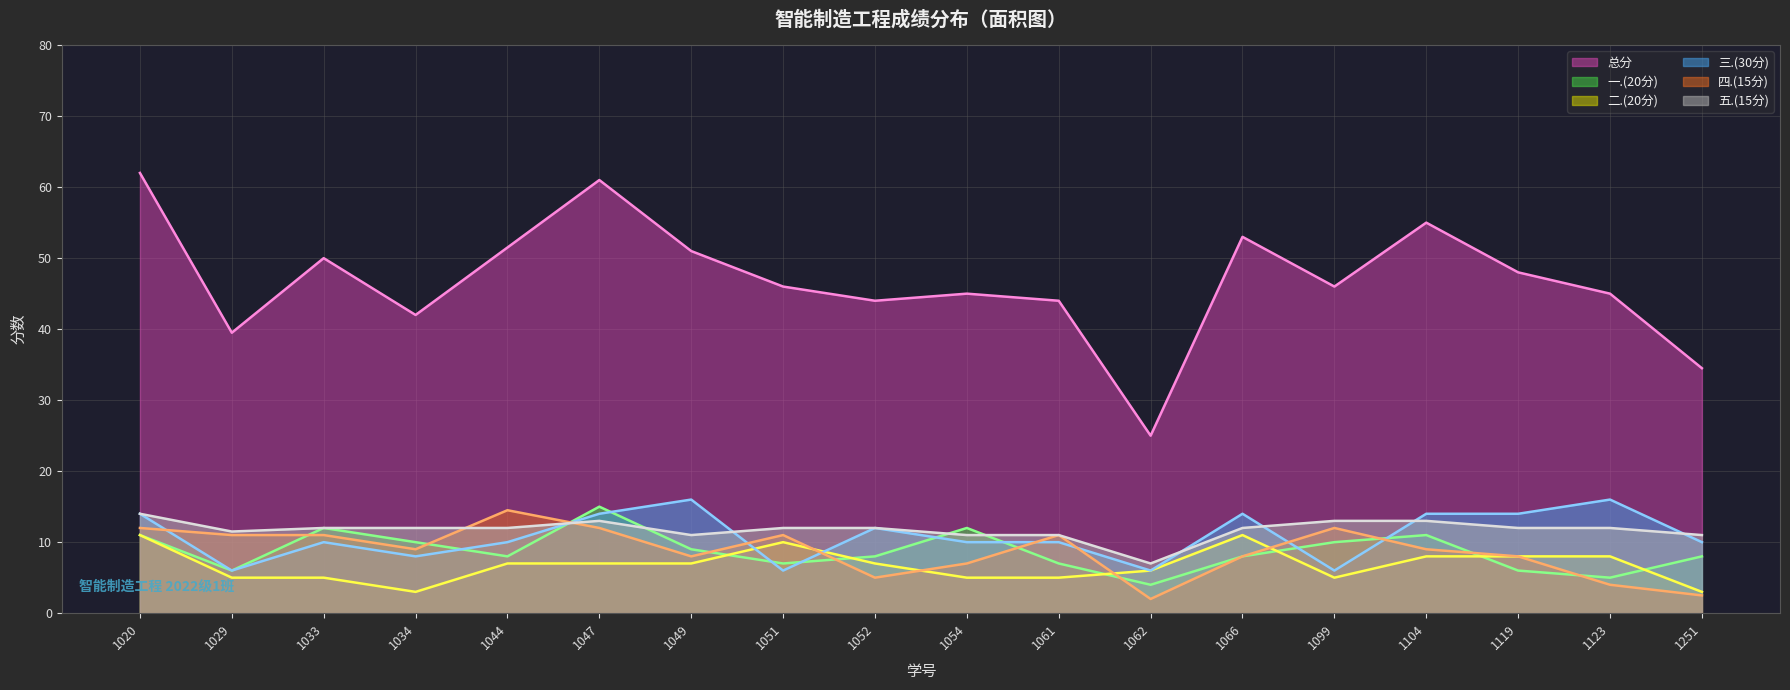

Reading right to left, what are all the values shown in this chart?

总分: 1251=34.5	1123=45.0	1119=48.0	1104=55.0	1099=46.0	1066=53.0	1062=25.0	1061=44.0	1054=45.0	1052=44.0	1051=46.0	1049=51.0	1047=61.0	1044=51.5	1034=42.0	1033=50.0	1029=39.5	1020=62.0
一.(20分): 1251=8.0	1123=5.0	1119=6.0	1104=11.0	1099=10.0	1066=8.0	1062=4.0	1061=7.0	1054=12.0	1052=8.0	1051=7.0	1049=9.0	1047=15.0	1044=8.0	1034=10.0	1033=12.0	1029=6.0	1020=11.0
二.(20分): 1251=3.0	1123=8.0	1119=8.0	1104=8.0	1099=5.0	1066=11.0	1062=6.0	1061=5.0	1054=5.0	1052=7.0	1051=10.0	1049=7.0	1047=7.0	1044=7.0	1034=3.0	1033=5.0	1029=5.0	1020=11.0
三.(30分): 1251=10.0	1123=16.0	1119=14.0	1104=14.0	1099=6.0	1066=14.0	1062=6.0	1061=10.0	1054=10.0	1052=12.0	1051=6.0	1049=16.0	1047=14.0	1044=10.0	1034=8.0	1033=10.0	1029=6.0	1020=14.0
四.(15分): 1251=2.5	1123=4.0	1119=8.0	1104=9.0	1099=12.0	1066=8.0	1062=2.0	1061=11.0	1054=7.0	1052=5.0	1051=11.0	1049=8.0	1047=12.0	1044=14.5	1034=9.0	1033=11.0	1029=11.0	1020=12.0
五.(15分): 1251=11.0	1123=12.0	1119=12.0	1104=13.0	1099=13.0	1066=12.0	1062=7.0	1061=11.0	1054=11.0	1052=12.0	1051=12.0	1049=11.0	1047=13.0	1044=12.0	1034=12.0	1033=12.0	1029=11.5	1020=14.0